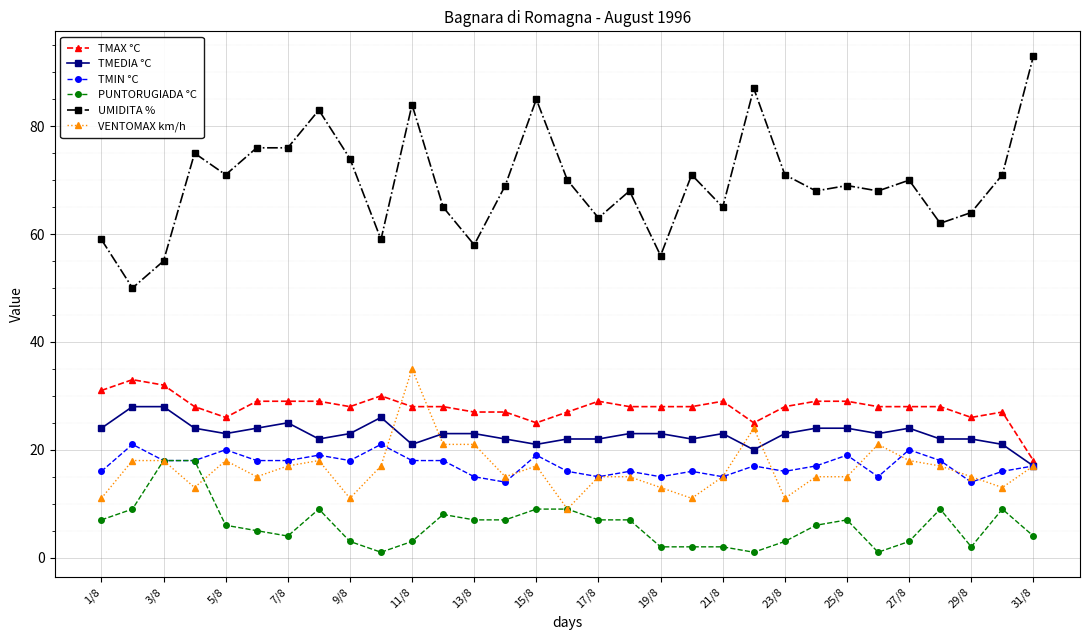

Which series has the largest total across all categories?

UMIDITA %